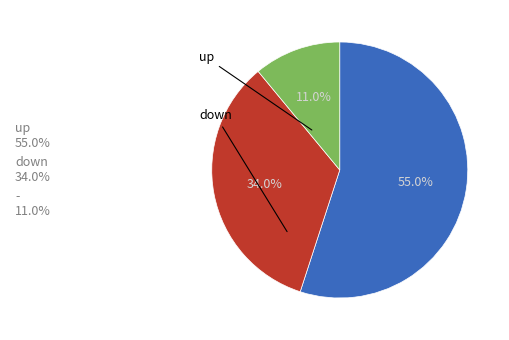

True or false: - accounts for 11% of the total.

True